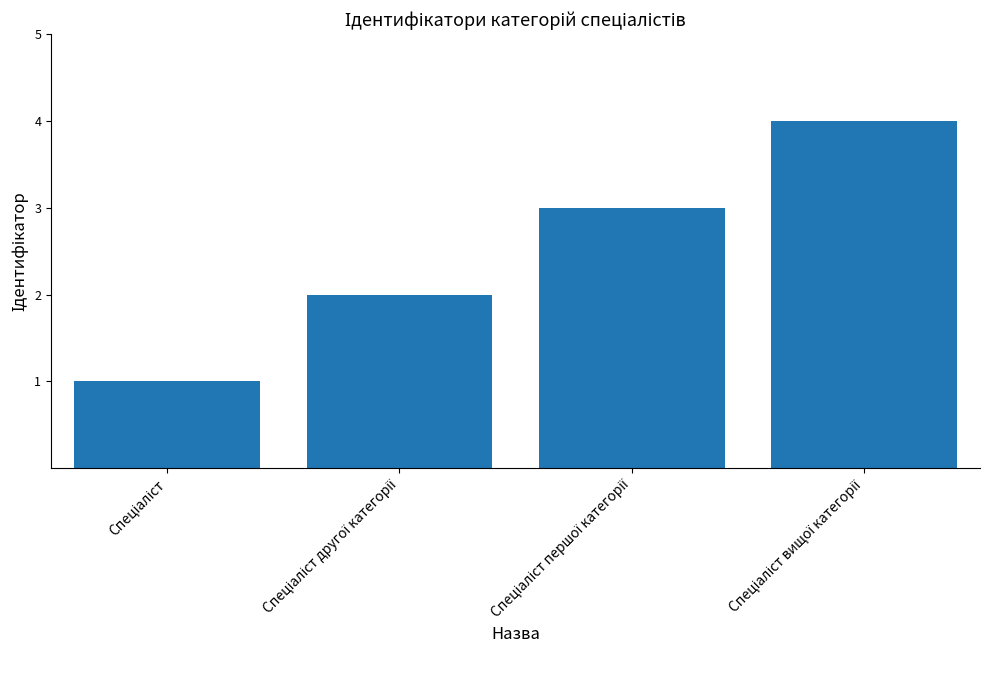

What is the sum of all values?

10